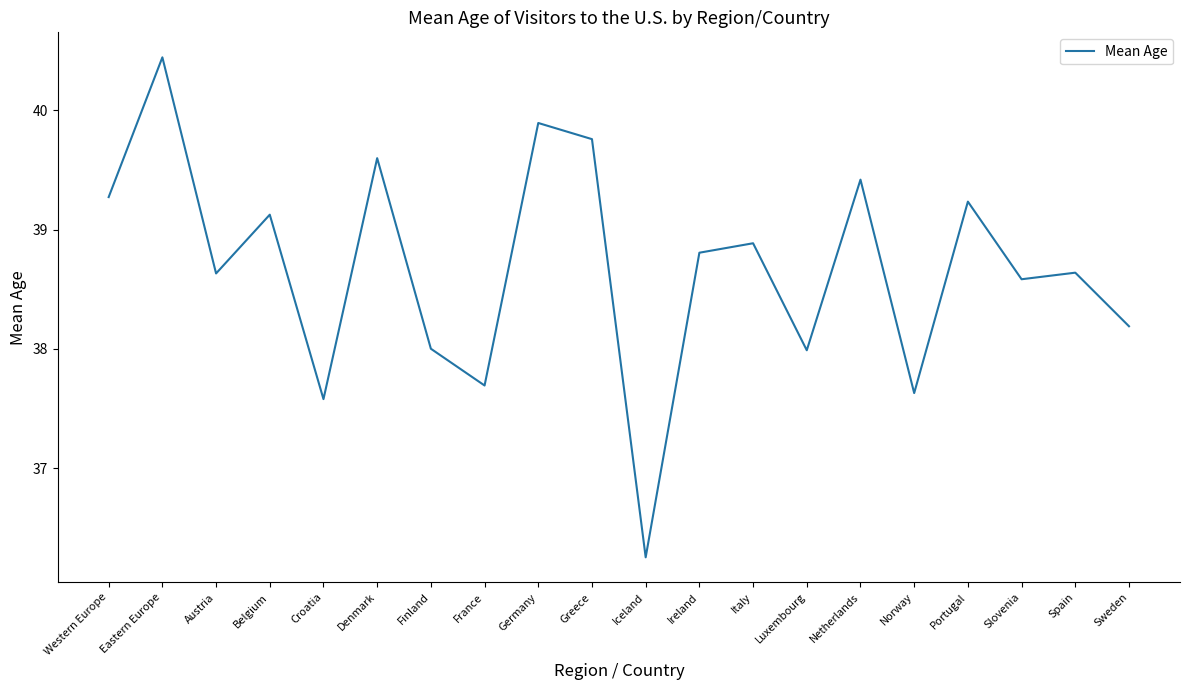

The chart shows a value of 38.8 at Ireland. True or false?

True